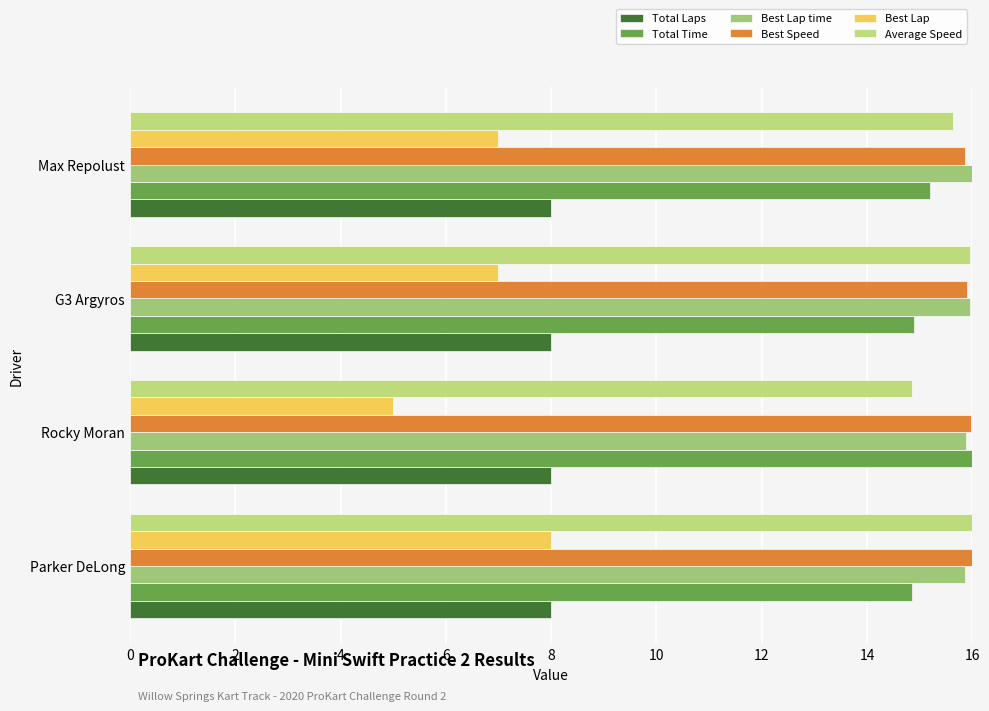

What value does the Total Laps series have at Max Repolust?

8.0